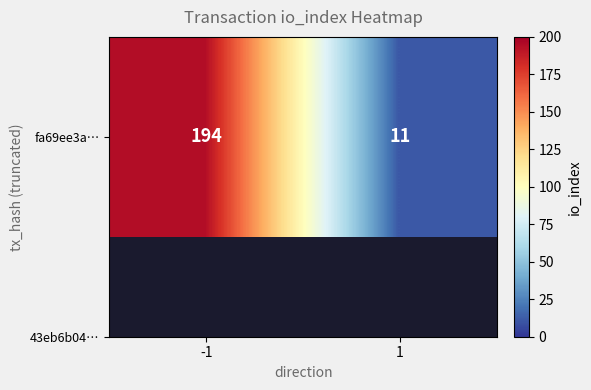

Which has a higher value, -1 or 1?

-1